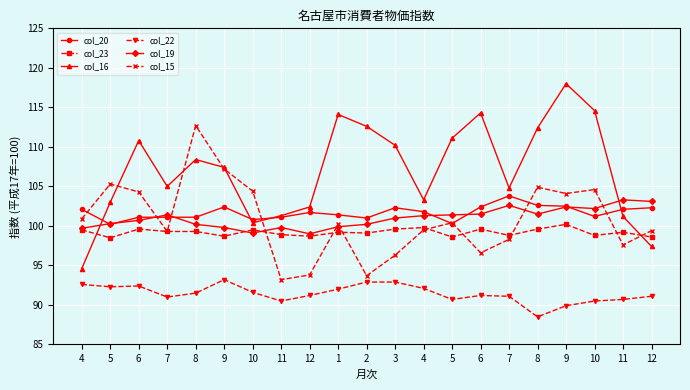

What are all the series names shown in the legend?

col_20, col_23, col_16, col_22, col_19, col_15